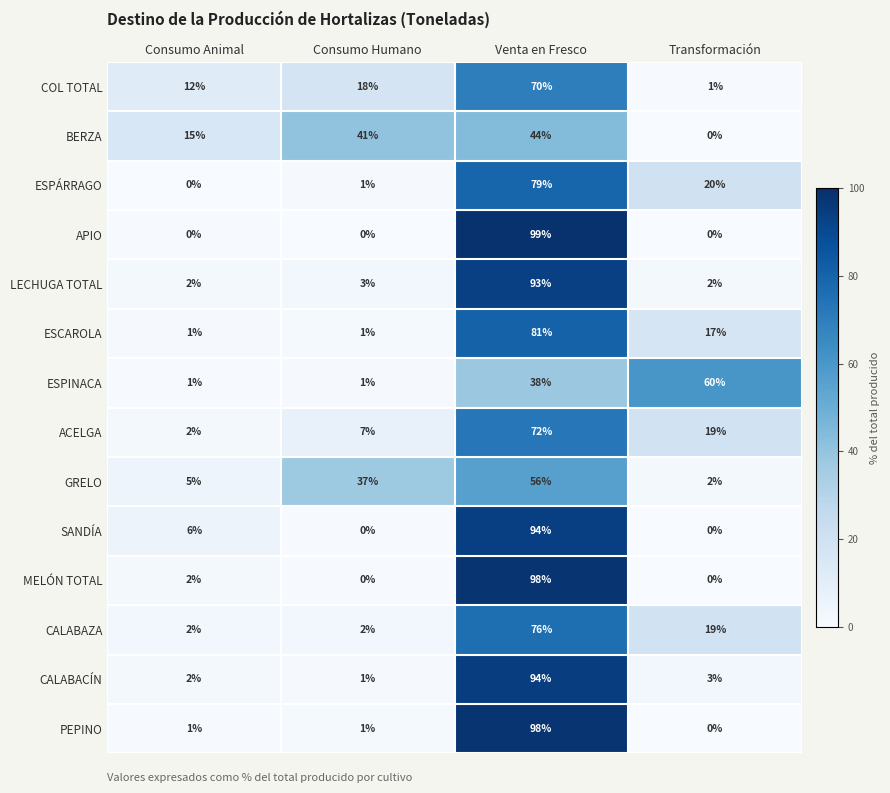

At which category is the sum across all series the highest?

Venta en Fresco